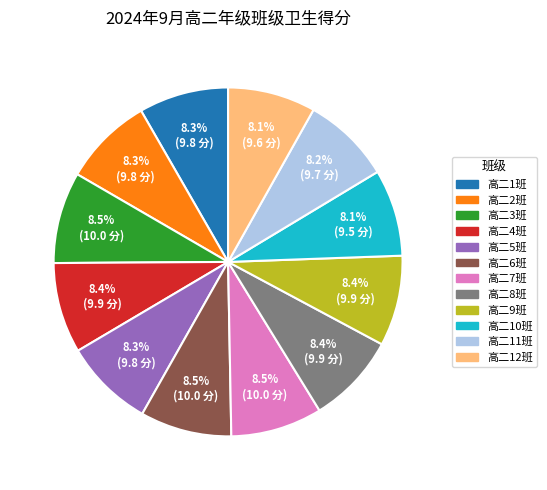

How many slices are in this pie chart?

12